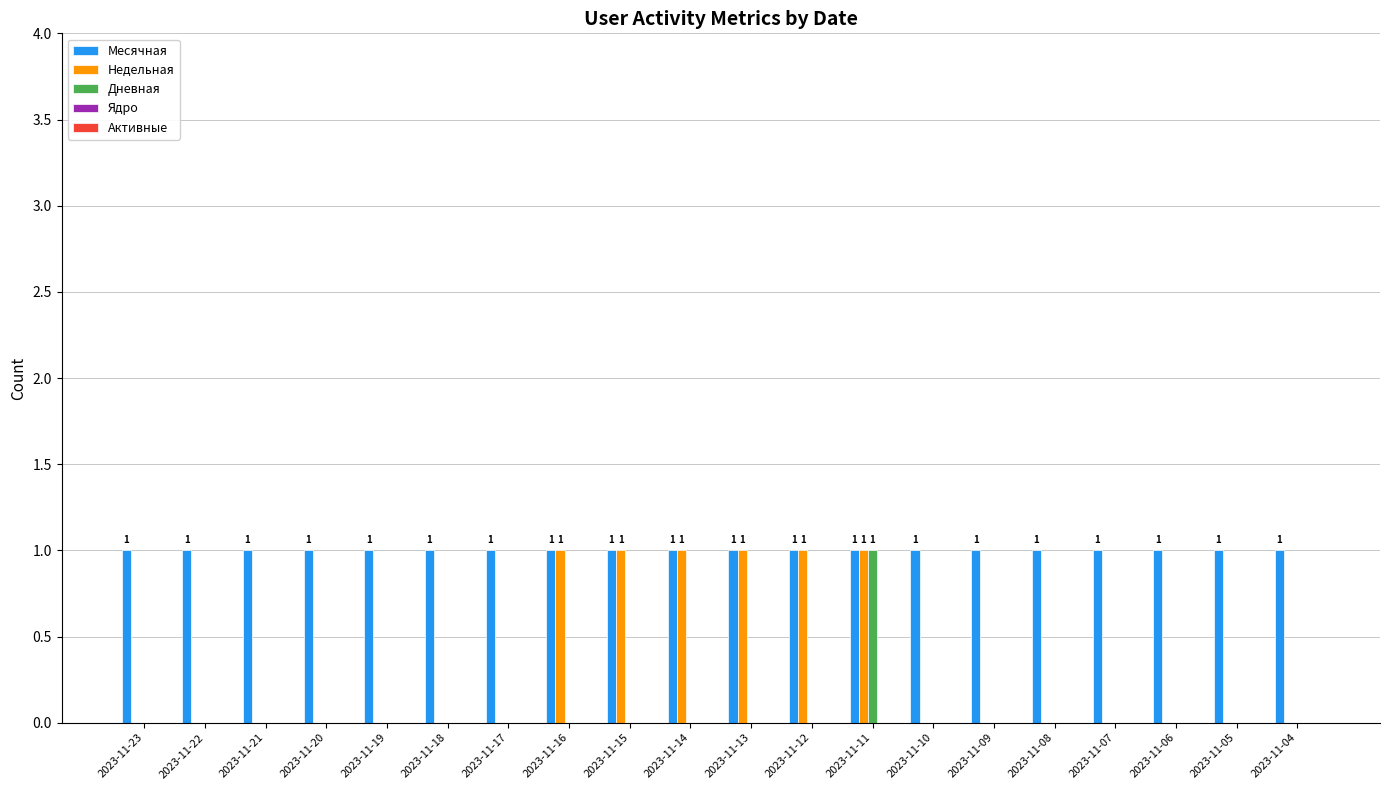

What is the greatest value displayed?

1